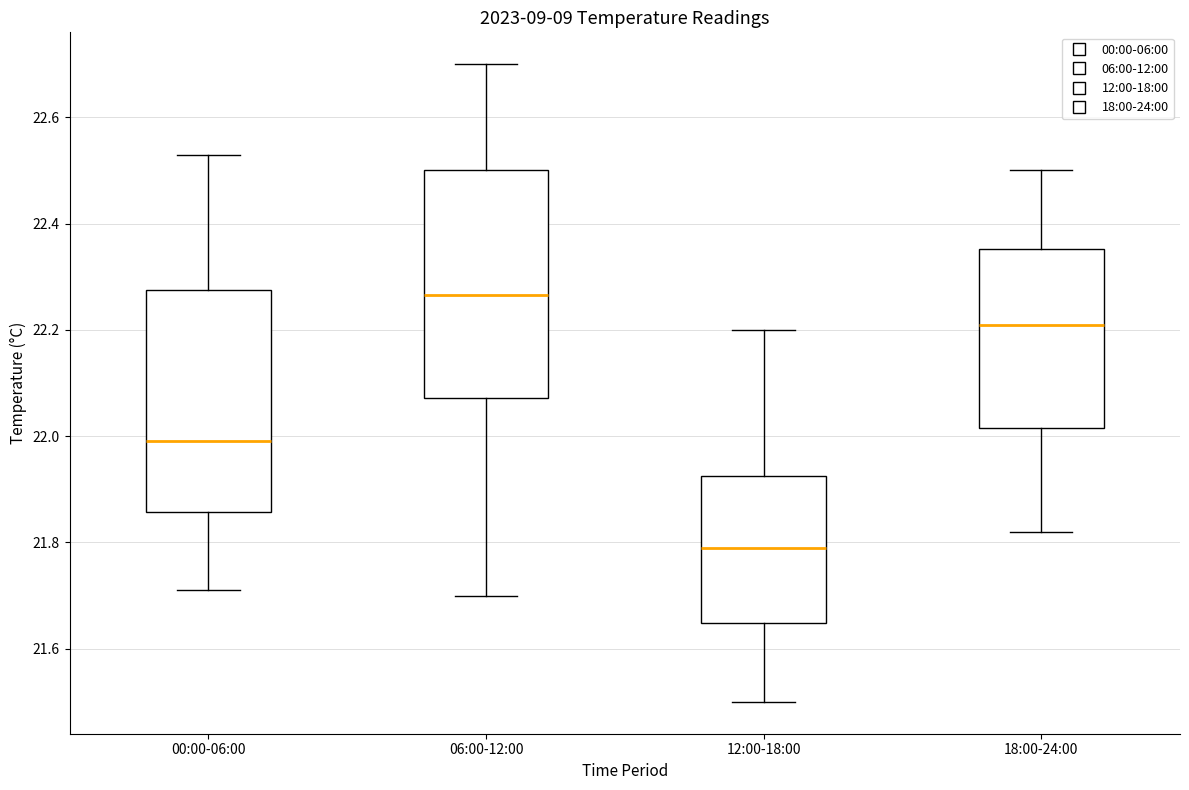

Which box's median line is the lowest?

12:00-18:00